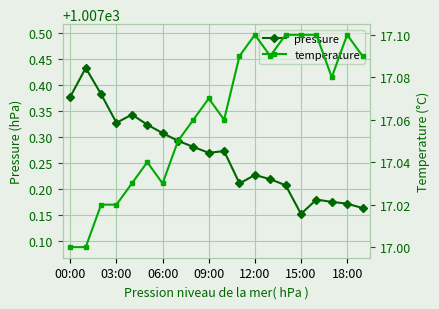

True or false: temperature and pressure intersect in this chart.

False